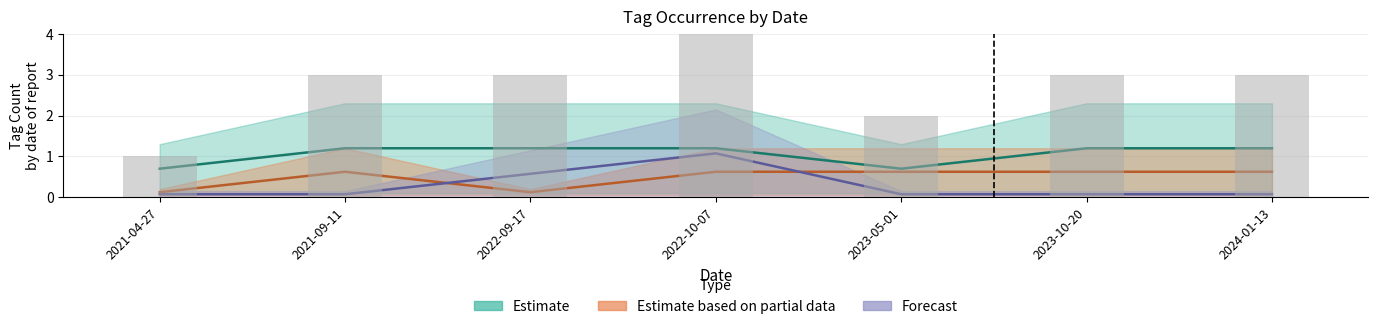

What is the sum of all Estimate values?

7.4